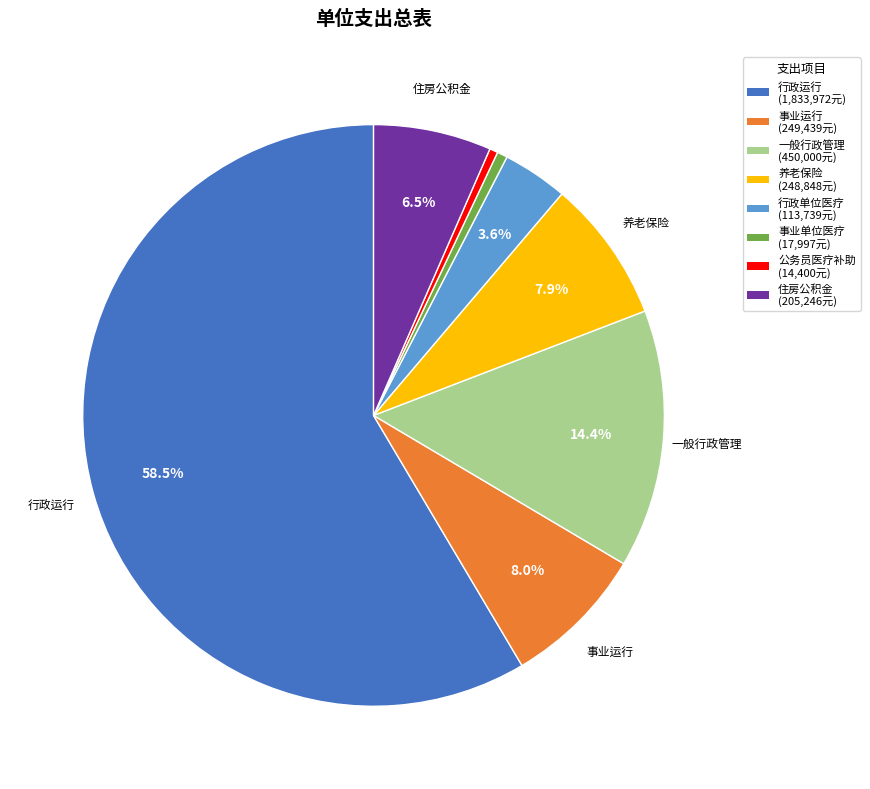

Which slice is the smallest?

公务员医疗补助